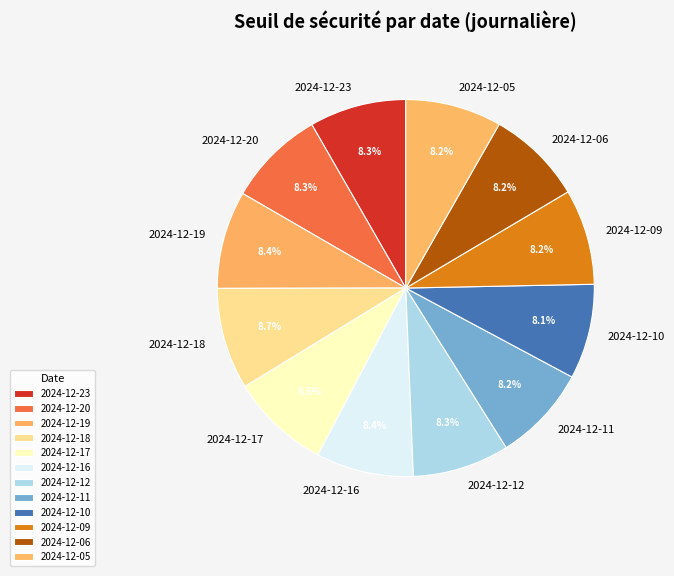

To the nearest percent, what is the combined percentage of 2024-12-20 and 2024-12-06?

17%